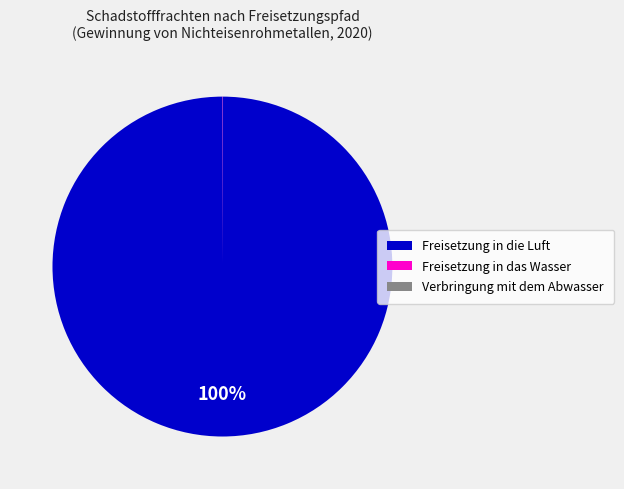

To the nearest percent, what percentage of the pie is Freisetzung in die Luft?

100%